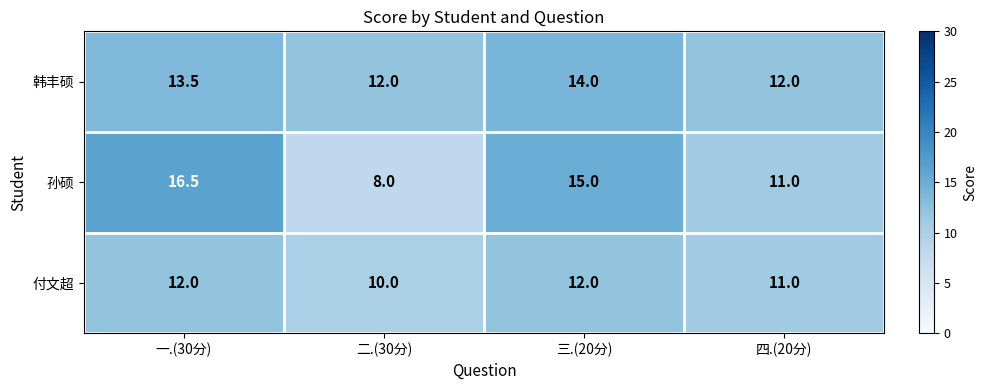

What is the difference between the maximum and second lowest values in the 付文超 series?

1.0